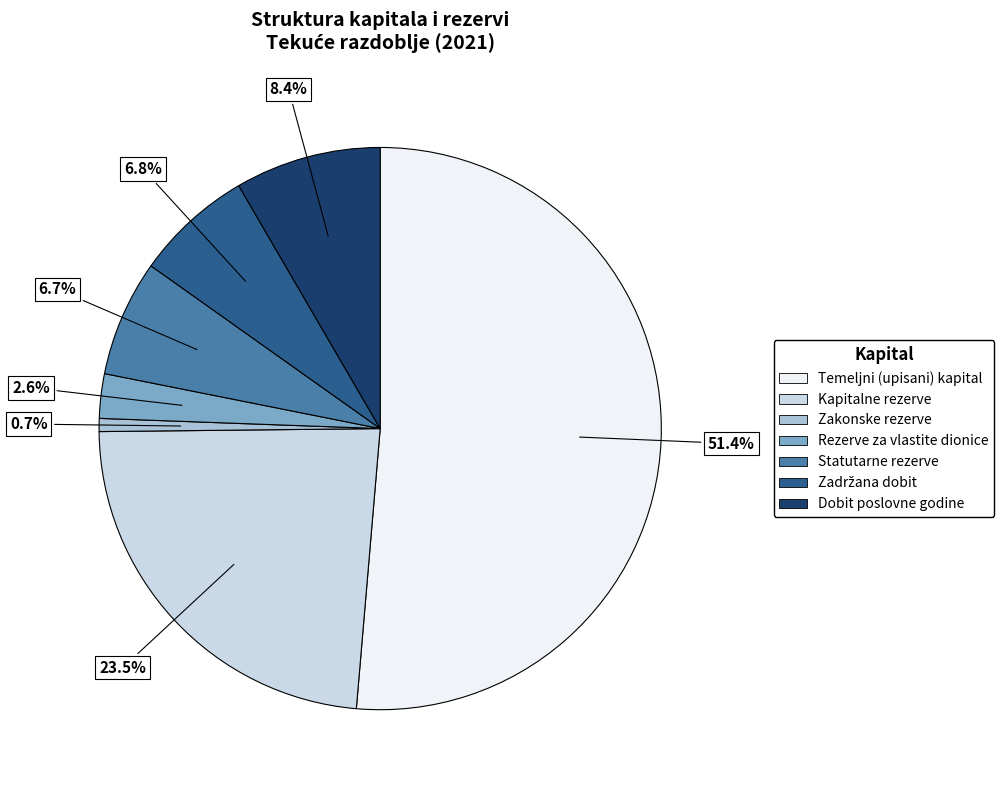

Is there a majority slice in this chart?

Yes